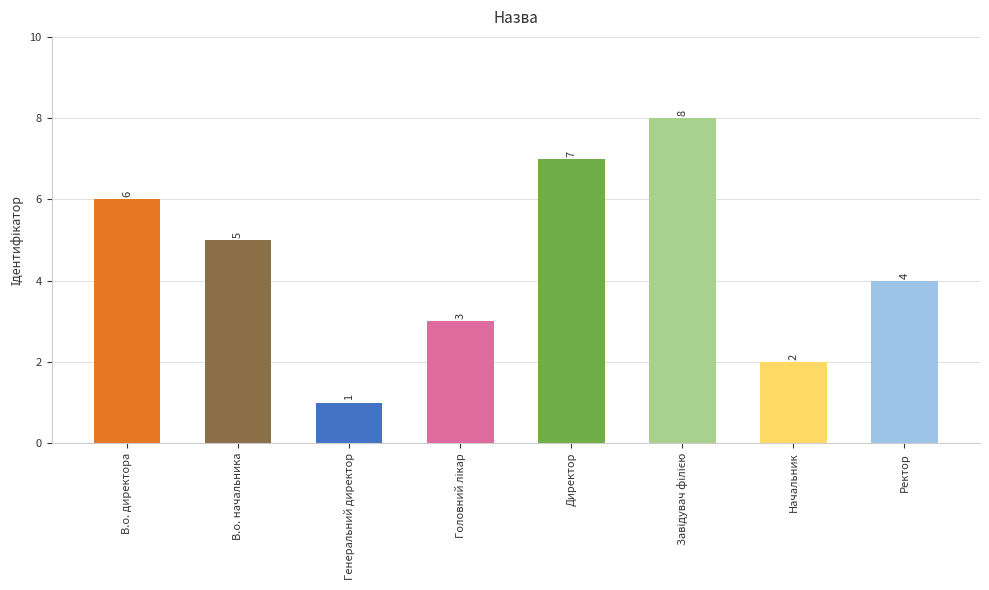

How many data points are less than 5?

4